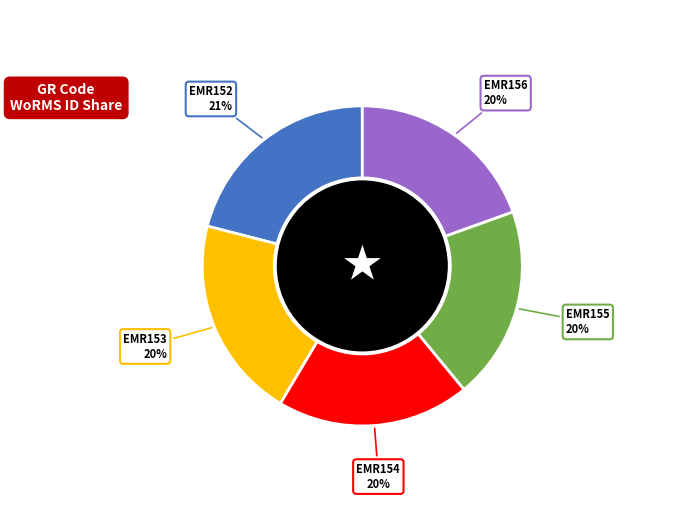

To the nearest percent, what is the combined percentage of EMR153 and EMR155?

40%